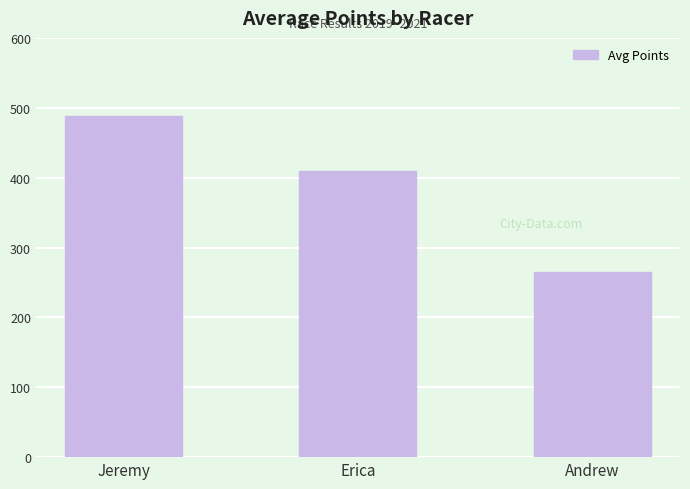

Rank the categories by value from lowest to highest.

Andrew, Erica, Jeremy